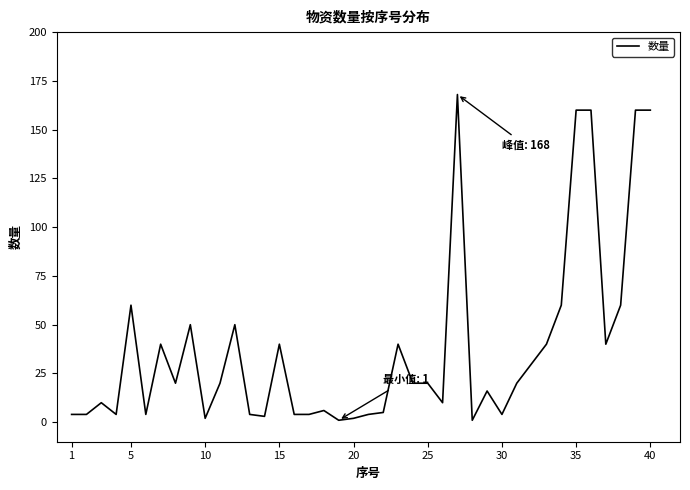

What is the greatest value displayed?

168